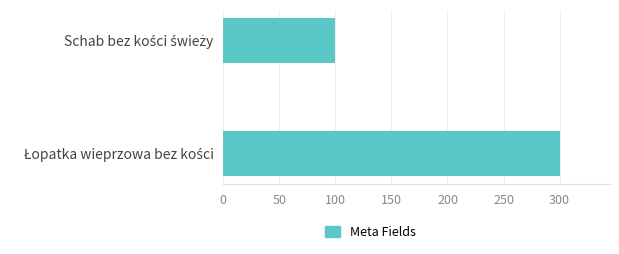

Does the chart contain stacked bars?

No